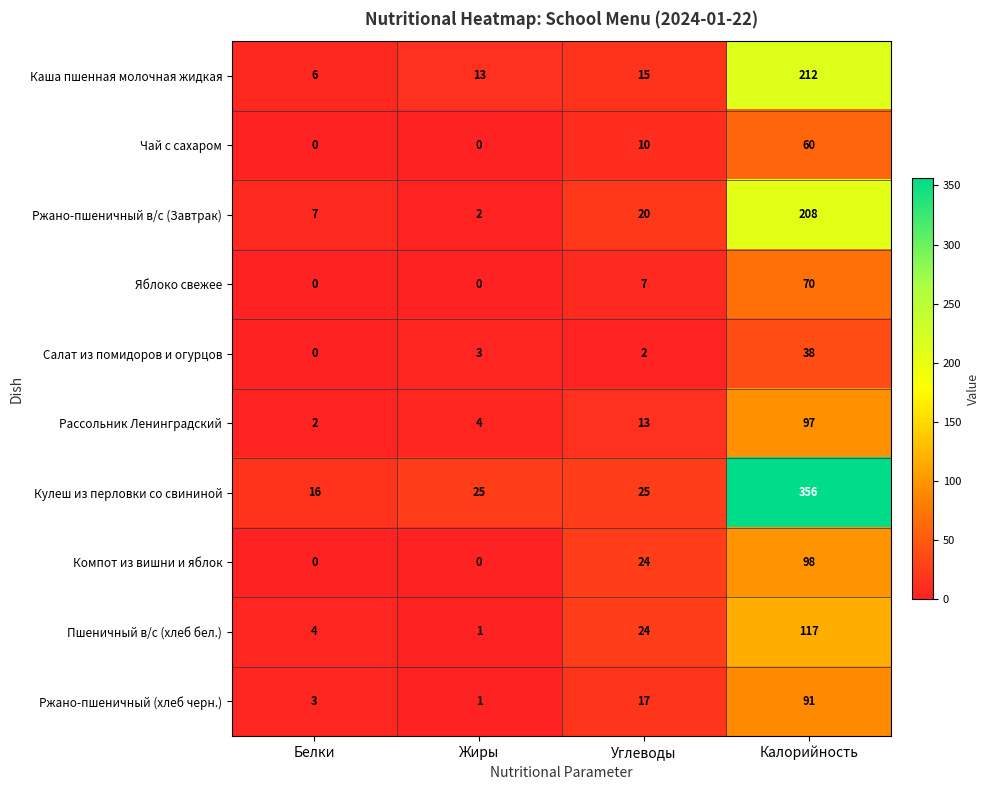

List the series in order of their peak value, lowest first.

Салат из помидоров и огурцов, Чай с сахаром, Яблоко свежее, Ржано-пшеничный (хлеб черн.), Рассольник Ленинградский, Компот из вишни и яблок, Пшеничный в/с (хлеб бел.), Ржано-пшеничный в/с (Завтрак), Каша пшенная молочная жидкая, Кулеш из перловки со свининой